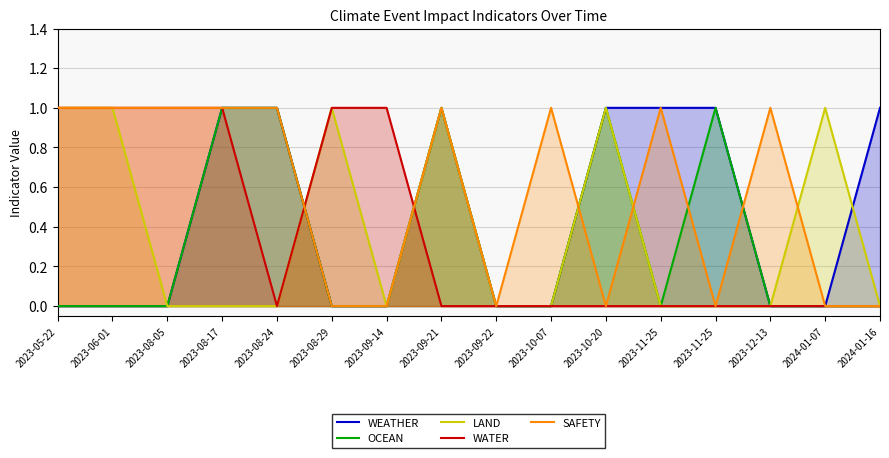

Which series changed the most between 2023-09-21 and 2023-10-07?

WEATHER